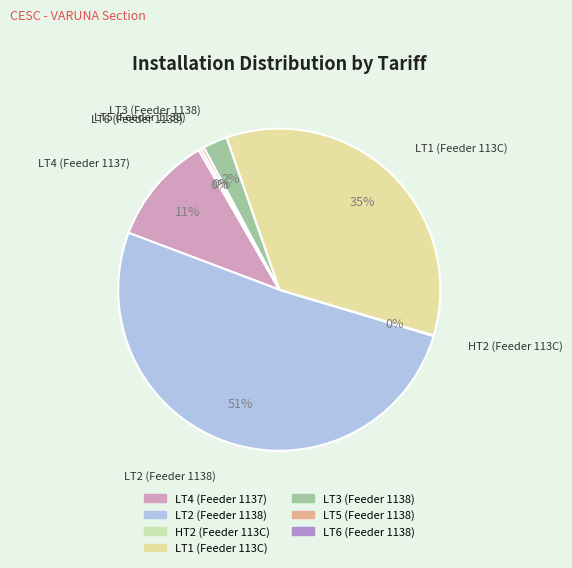

Combined, do LT5 (Feeder 1138) and LT4 (Feeder 1137) account for over 50%?

No